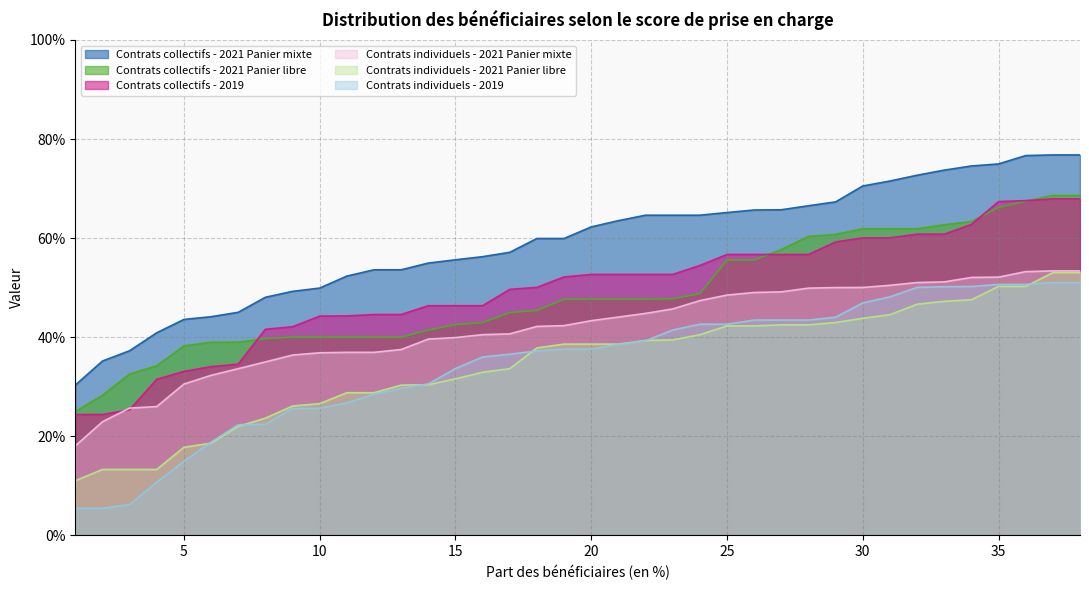

At which category is the sum across all series the highest?

37